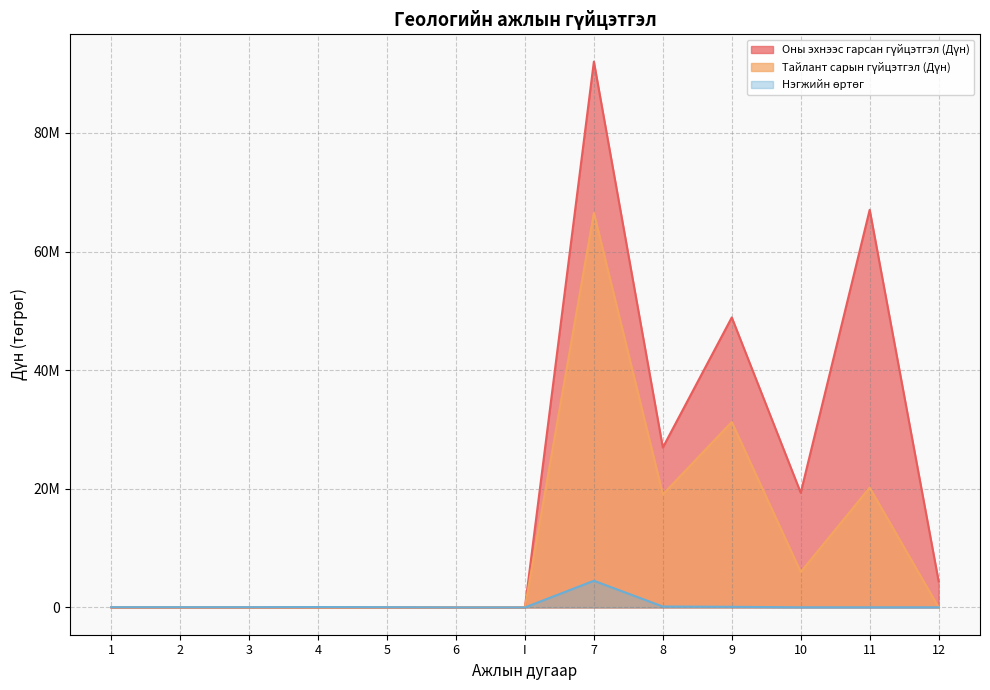

Reading right to left, list all the values displayed in this chart.

Оны эхнээс гарсан гүйцэтгэл (Дүн): 12=4407500.0	11=67041150.0	10=19329450.0	9=48892976.3	8=26956175.7	7=92025000.0	I=0.0	6=0.0	5=0.0	4=0.0	3=0.0	2=0.0	1=0.0
Тайлант сарын гүйцэтгэл (Дүн): 12=0.0	11=20198650.0	10=5973700.0	9=31266323.9	8=19055227.6	7=66510000.0	I=0.0	6=0.0	5=0.0	4=0.0	3=0.0	2=0.0	1=0.0
Нэгжийн өртөг: 12=20500.0	11=20500.0	10=20500.0	9=104920.6	8=154920.5	7=4500000.0	I=0.0	6=2625.0	5=42500.0	4=62800.0	3=42000.0	2=42500.0	1=42500.0